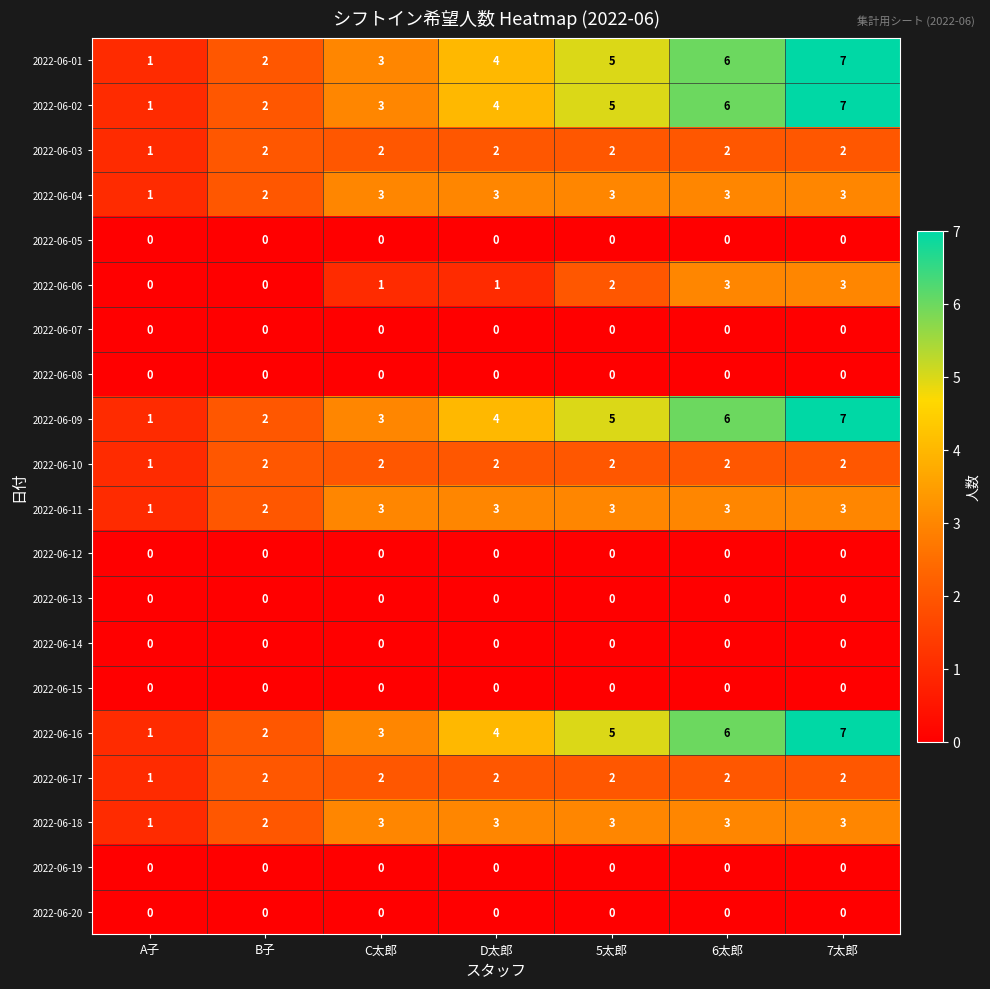

What is the maximum value for 2022-06-18?

3